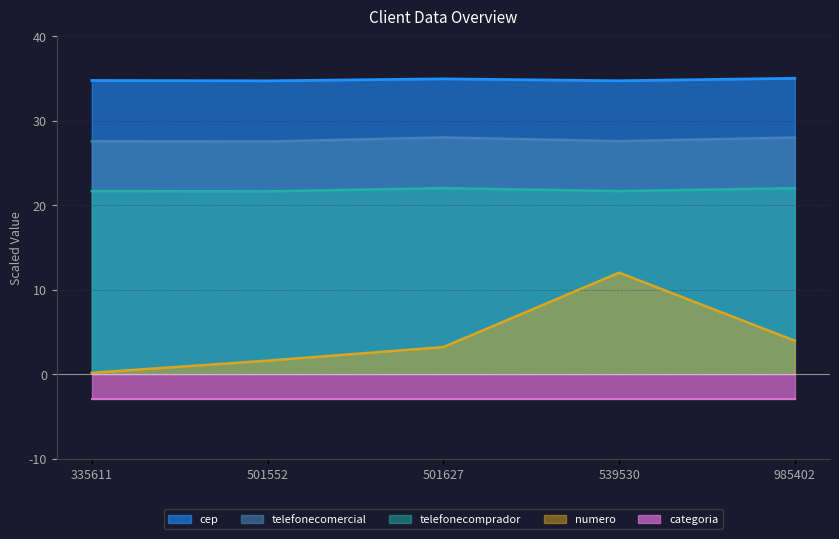

Which series has the largest total across all categories?

cep